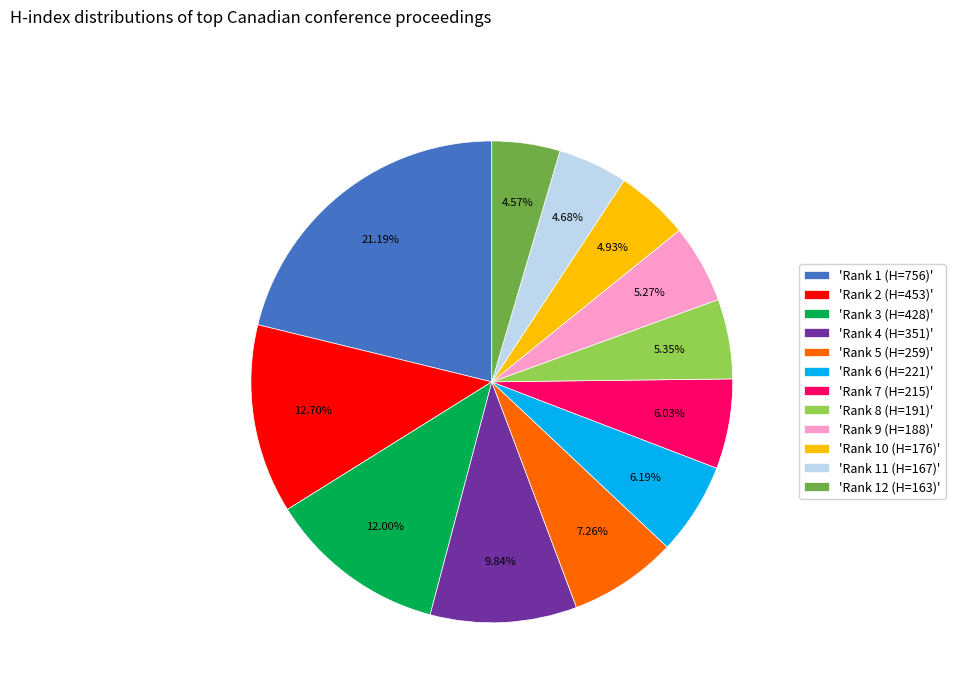

Is the sum of 'Rank 5 (H=259)' and 'Rank 8 (H=191)' greater than half?

No